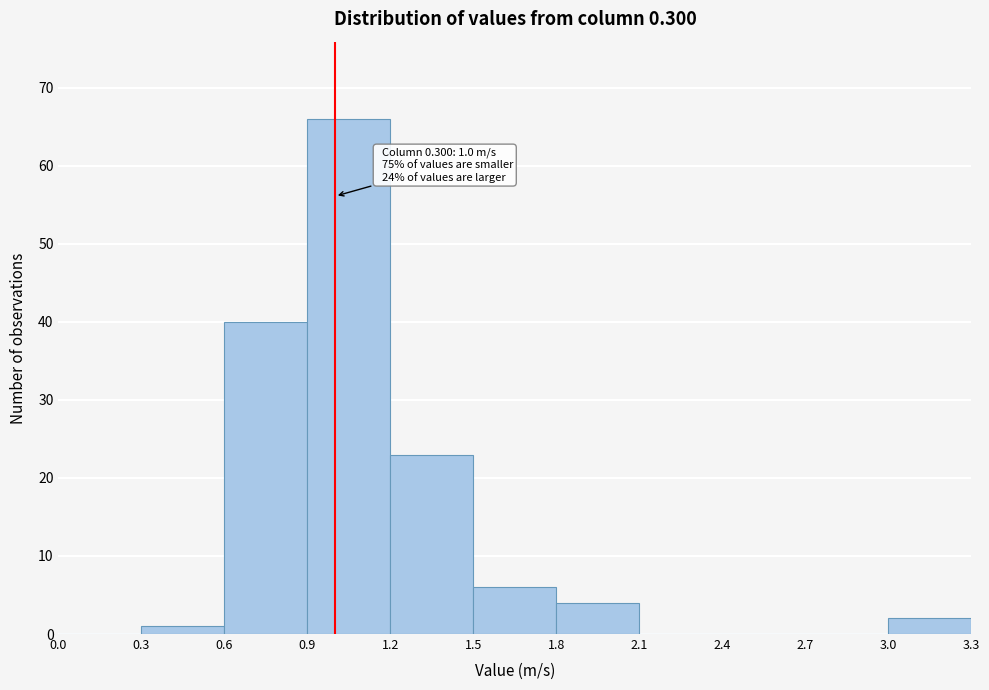

Over which range of the x-axis is the bar tallest?

0.9 to 1.2